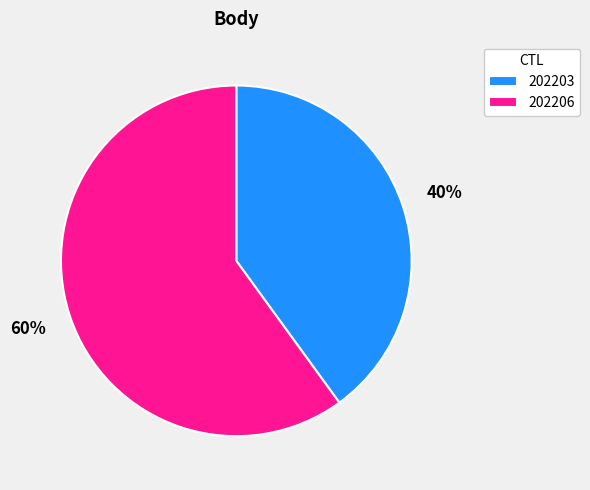

Does any single category account for the majority?

Yes